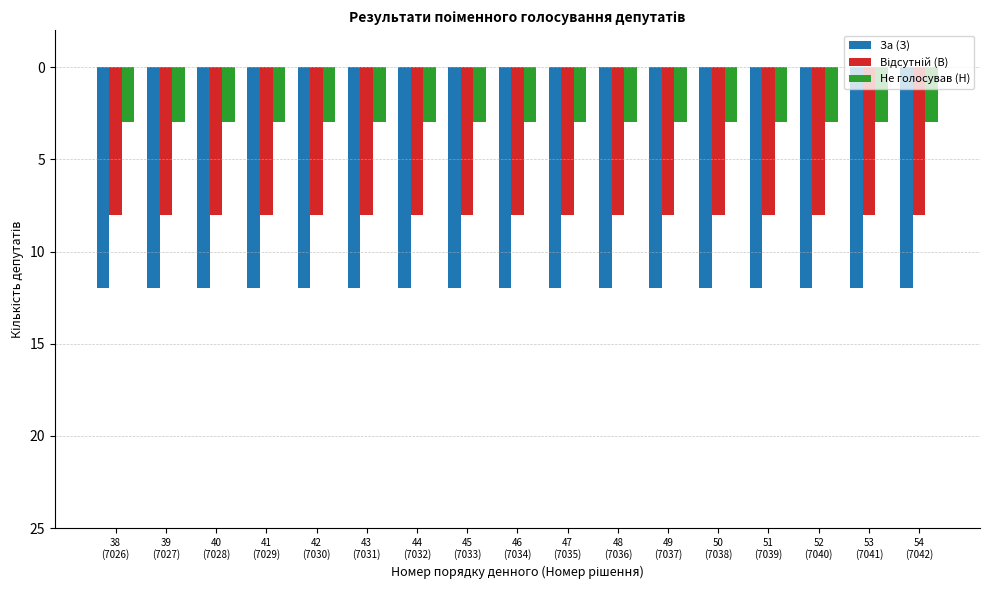

Where is Не голосував (Н) nearest to the value -3?

38
(7026)